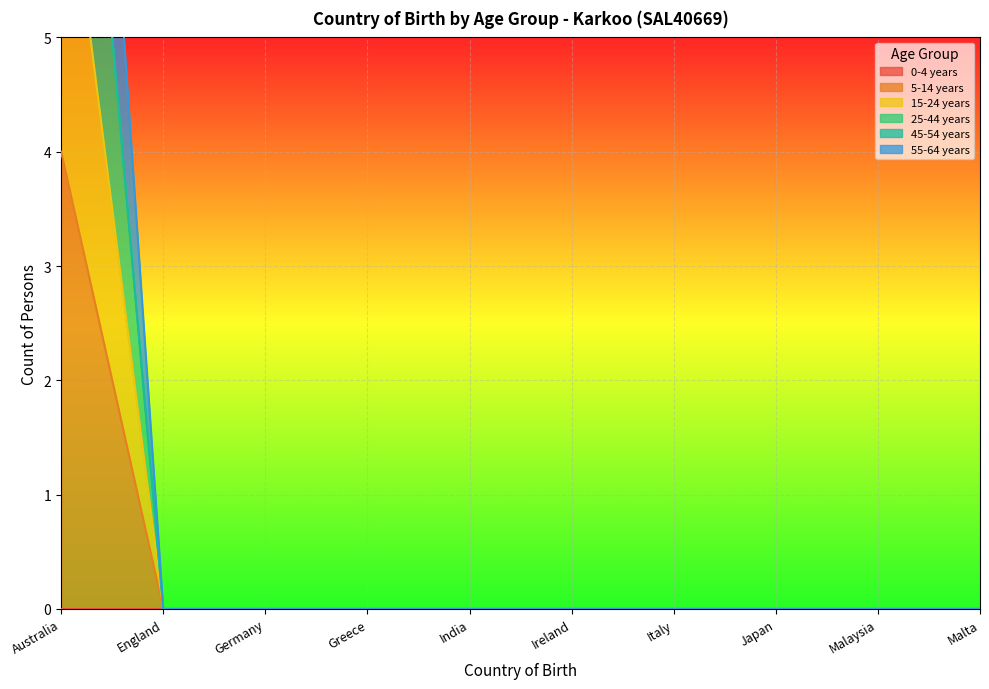

True or false: 5-14 years has a value of 3 at Italy.

False